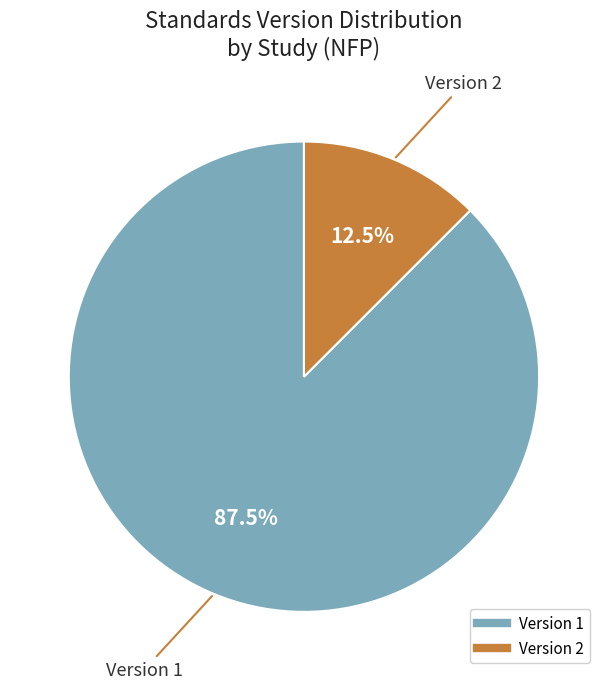

Does any single category account for the majority?

Yes